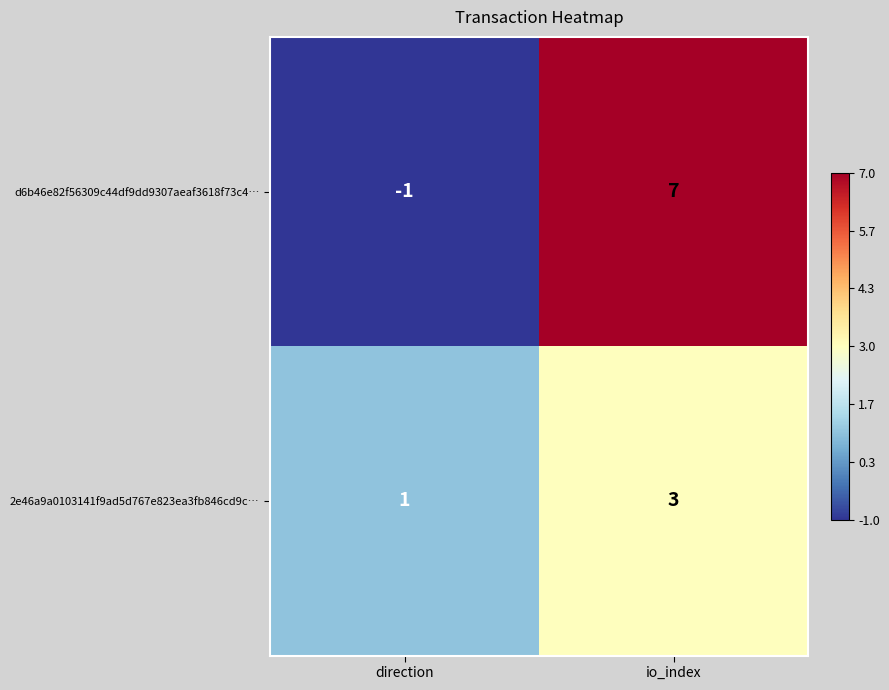

The value of 2e46a9a0103141f9ad5d767e823ea3fb846cd9c… at direction is 1. True or false?

True